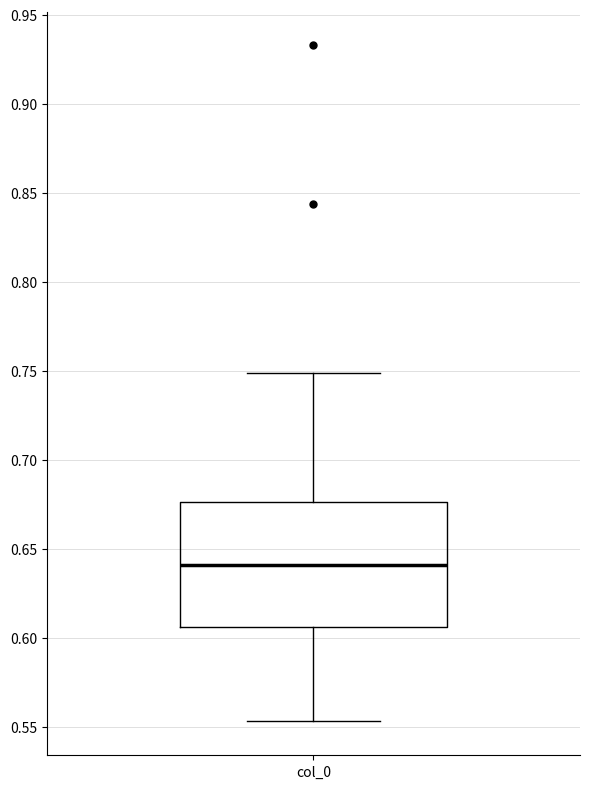

Where does the lower whisker of the box for col_0 end on the y-axis? The values are not printed on the chart, so give them approximately, as read against the axis.

0.555